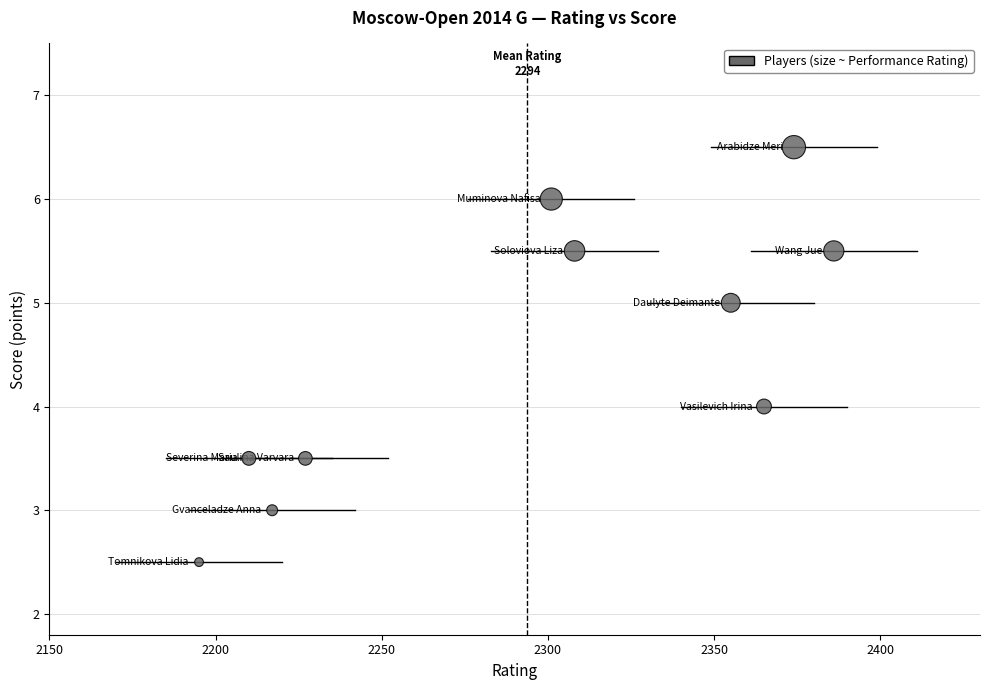

What is the average Y value?

4.5